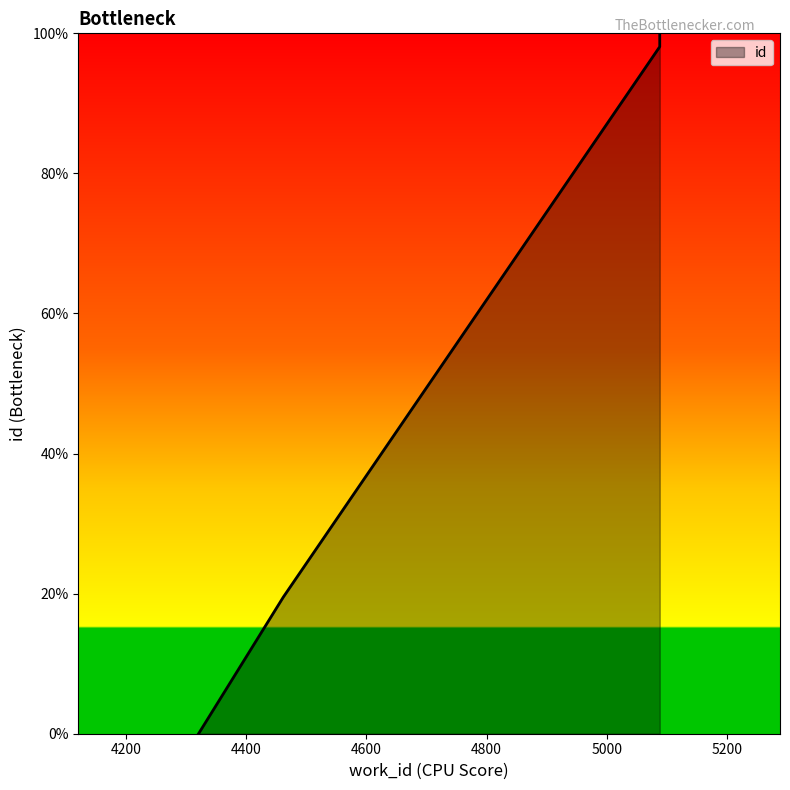

Rank the categories by value from lowest to highest.

4321, 4462, 5088, 5088, 5088, 5088, 5088, 5088, 5088, 5088